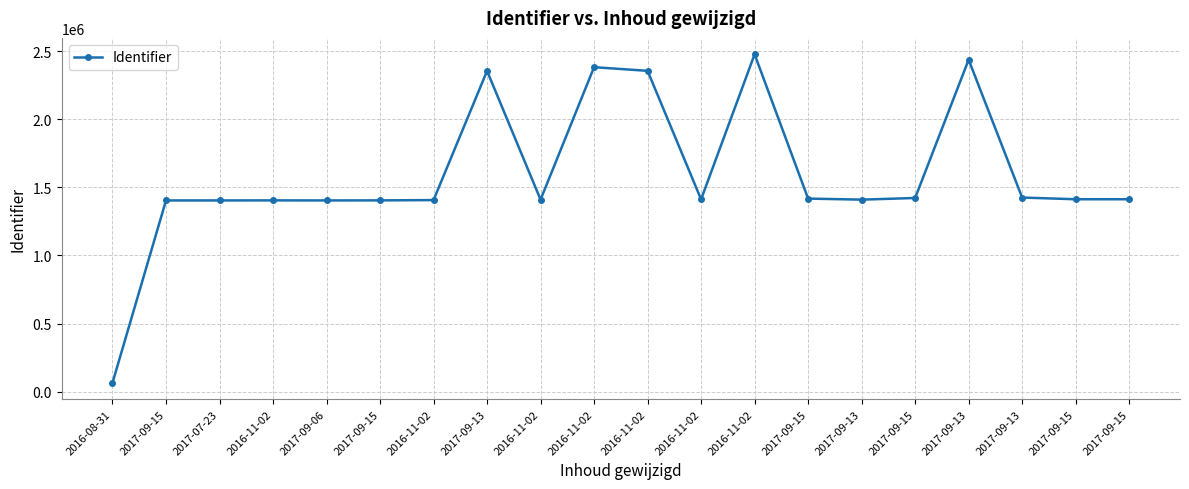

How many lines are shown in the chart?

1